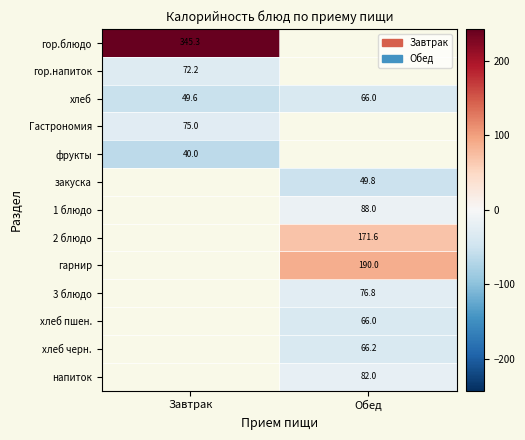

Is the value of фрукты at Завтрак greater than the value of хлеб черн. at Обед?

No